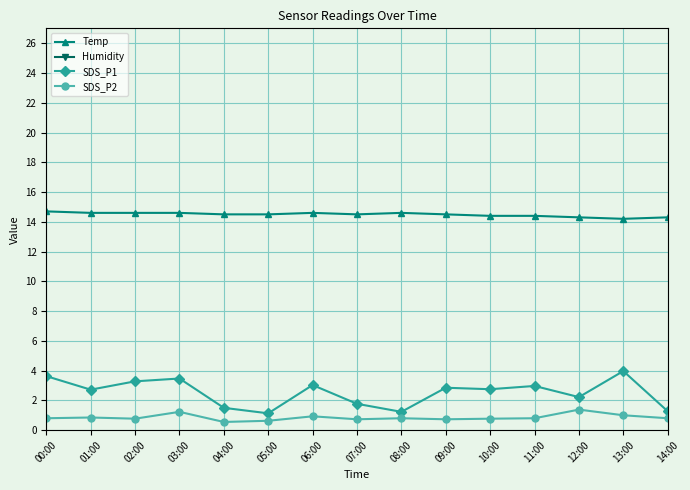

What are all the series names shown in the legend?

Temp, Humidity, SDS_P1, SDS_P2